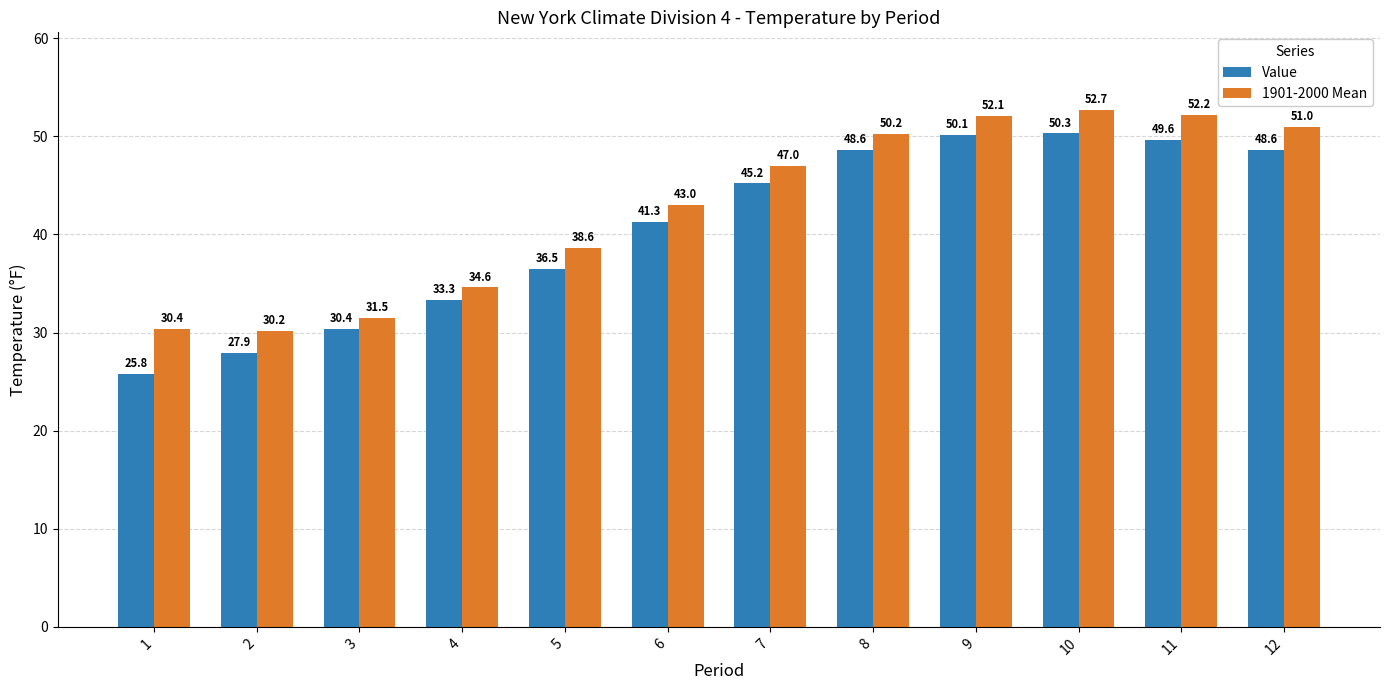

Reading left to right, what are all the values shown in this chart?

Value: 25.8	27.9	30.4	33.3	36.5	41.3	45.2	48.6	50.1	50.3	49.6	48.6
1901-2000 Mean: 30.4	30.2	31.5	34.6	38.6	43.0	47.0	50.2	52.1	52.7	52.2	51.0